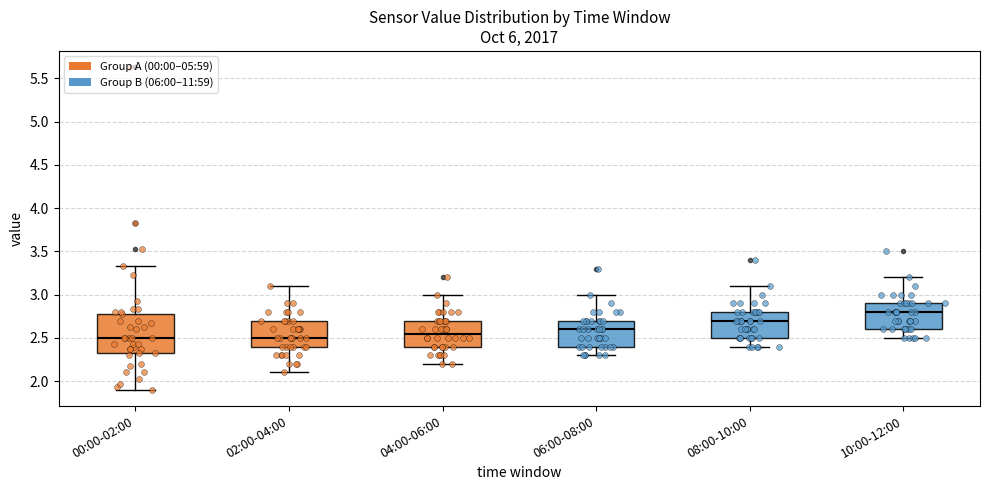

Reading left to right, transcribe this box plot: for each box, give where its median line is, the range the box spans, and where its two whiskers end, as read against the y-axis. The values are not printed on the chart, so give them approximately, as read against the axis.

00:00-02:00: median 2.50, box 2.35 to 2.80, whiskers 1.90 to 3.35
02:00-04:00: median 2.50, box 2.40 to 2.70, whiskers 2.10 to 3.10
04:00-06:00: median 2.55, box 2.40 to 2.70, whiskers 2.20 to 3.00
06:00-08:00: median 2.60, box 2.40 to 2.70, whiskers 2.30 to 3.00
08:00-10:00: median 2.70, box 2.50 to 2.80, whiskers 2.40 to 3.10
10:00-12:00: median 2.80, box 2.60 to 2.90, whiskers 2.50 to 3.20